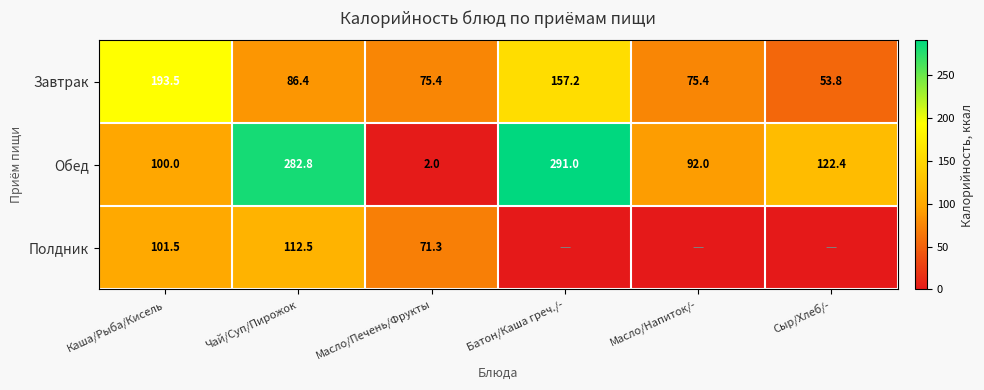

At how many categories does at least one series exceed 224?

2